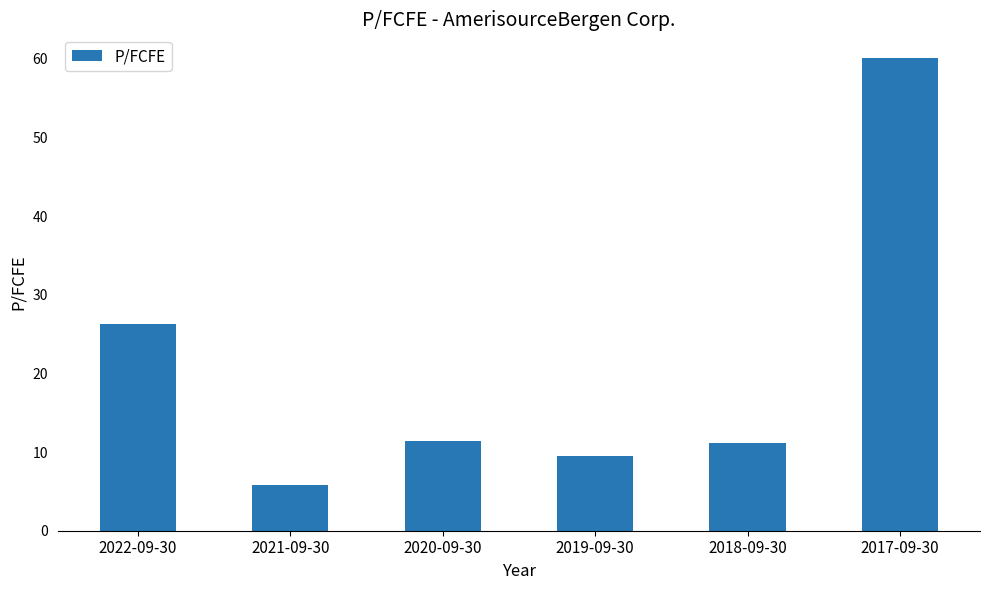

What is the average value?

20.7